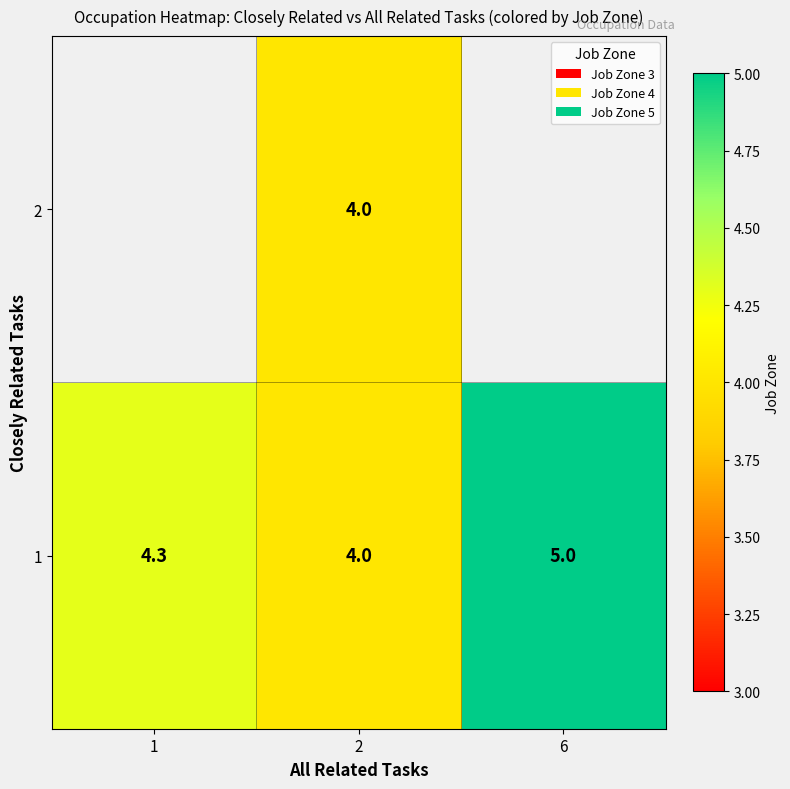

Is it true that 1 equals 7.1 at 1?

False